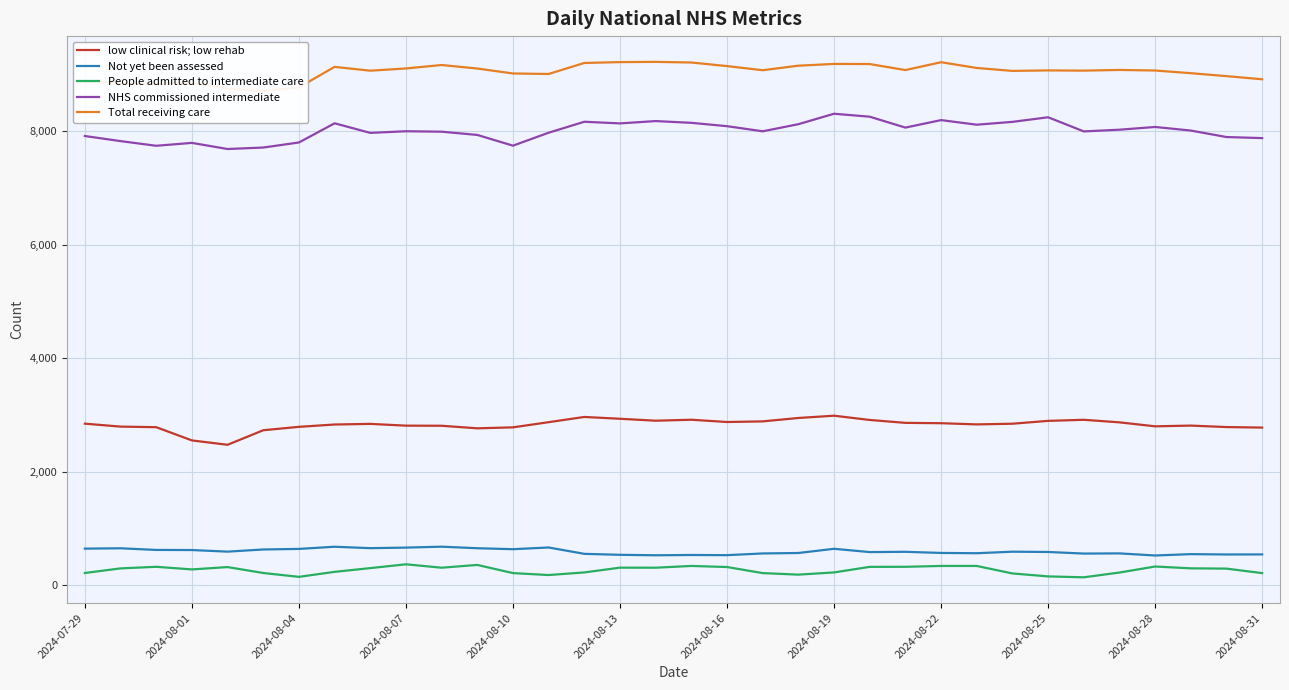

True or false: low clinical risk; low rehab and People admitted to intermediate care intersect in this chart.

False